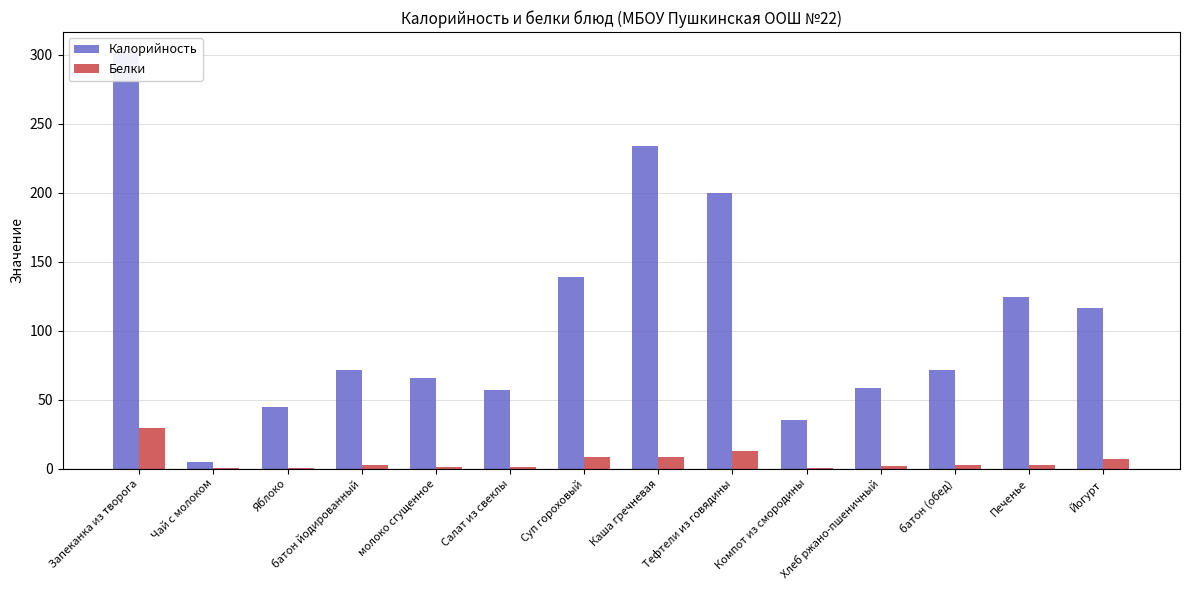

How many groups of bars are there?

14